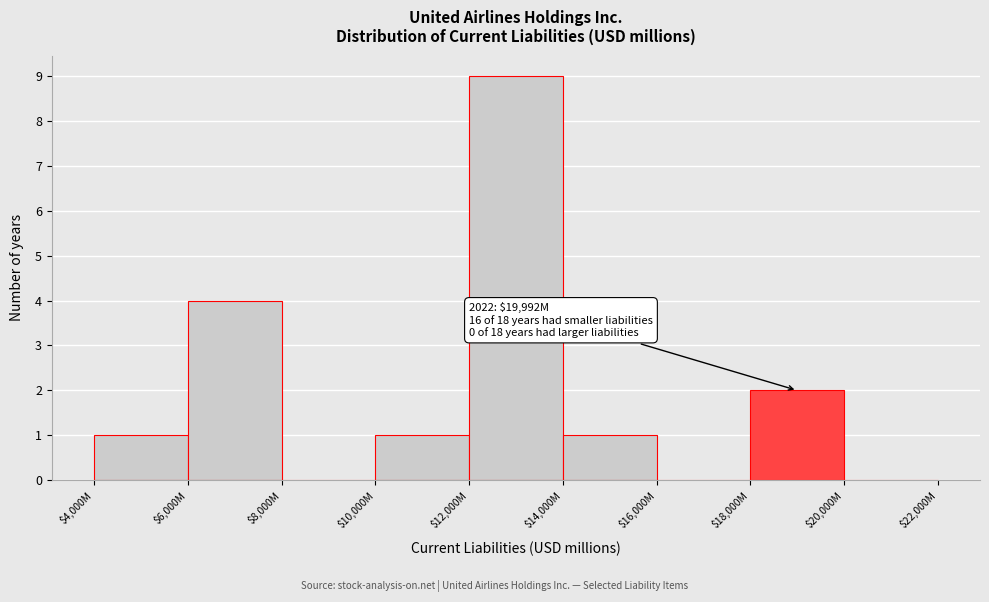

The value at $4,000M is 1. True or false?

True